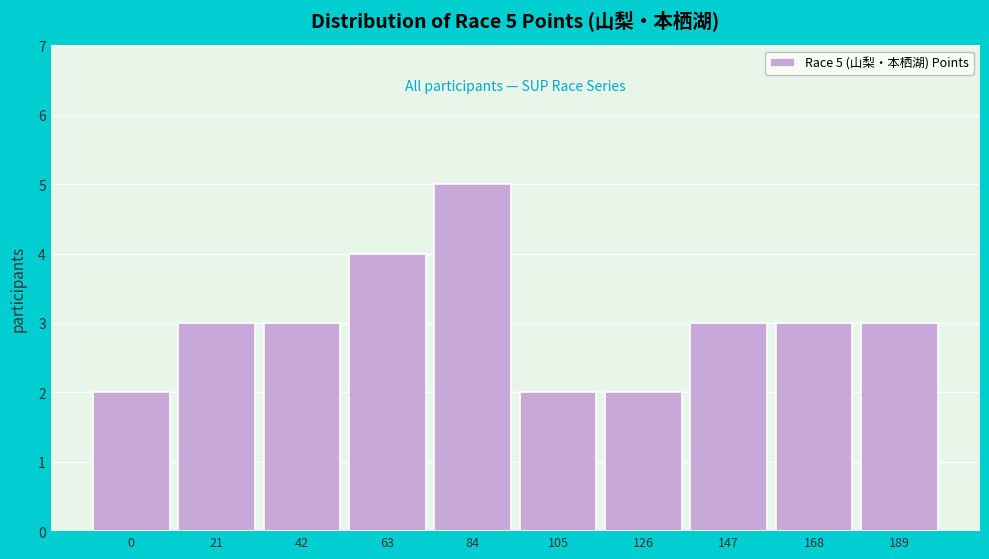

Reading left to right, what are all the values shown in this chart?

2	3	3	4	5	2	2	3	3	3